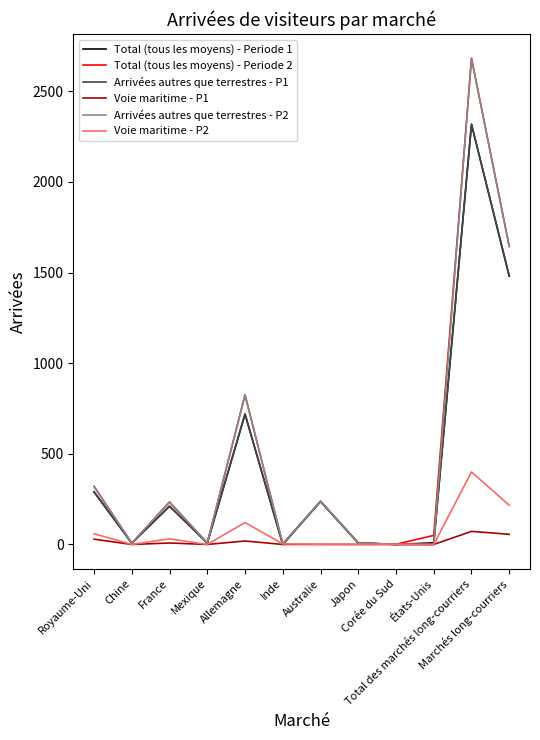

Reading right to left, extract all data points from this chart.

Total (tous les moyens) - Periode 1: Marchés long-courriers=1480	Total des marchés long-courriers=2318	États-Unis=9	Corée du Sud=0	Japon=8	Australie=237	Inde=0	Allemagne=719	Mexique=8	France=211	Chine=7	Royaume-Uni=290
Total (tous les moyens) - Periode 2: Marchés long-courriers=1644	Total des marchés long-courriers=2682	États-Unis=50	Corée du Sud=1	Japon=8	Australie=238	Inde=3	Allemagne=825	Mexique=8	France=234	Chine=7	Royaume-Uni=320
Arrivées autres que terrestres - P1: Marchés long-courriers=1480	Total des marchés long-courriers=2318	États-Unis=0	Corée du Sud=0	Japon=8	Australie=237	Inde=0	Allemagne=719	Mexique=8	France=211	Chine=7	Royaume-Uni=290
Voie maritime - P1: Marchés long-courriers=56	Total des marchés long-courriers=72	États-Unis=0	Corée du Sud=0	Japon=0	Australie=0	Inde=0	Allemagne=19	Mexique=0	France=8	Chine=0	Royaume-Uni=29
Arrivées autres que terrestres - P2: Marchés long-courriers=1644	Total des marchés long-courriers=2682	États-Unis=0	Corée du Sud=1	Japon=8	Australie=238	Inde=3	Allemagne=825	Mexique=8	France=234	Chine=7	Royaume-Uni=320
Voie maritime - P2: Marchés long-courriers=216	Total des marchés long-courriers=400	États-Unis=0	Corée du Sud=1	Japon=0	Australie=1	Inde=3	Allemagne=121	Mexique=0	France=31	Chine=0	Royaume-Uni=59